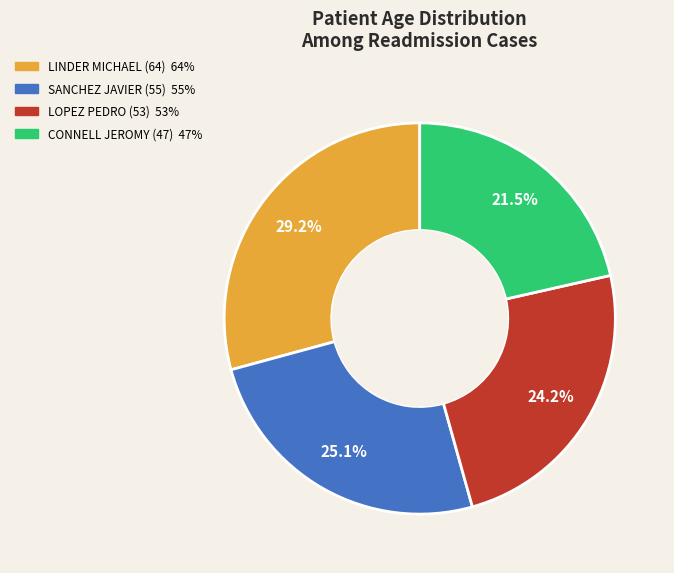

The CONNELL JEROMY (47) slice represents 16% of the pie. True or false?

False